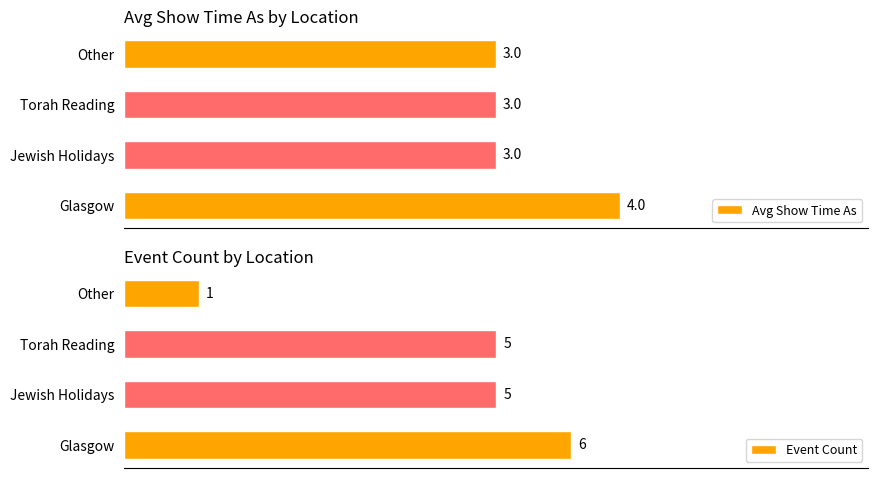

Count the number of data series in this chart.

2